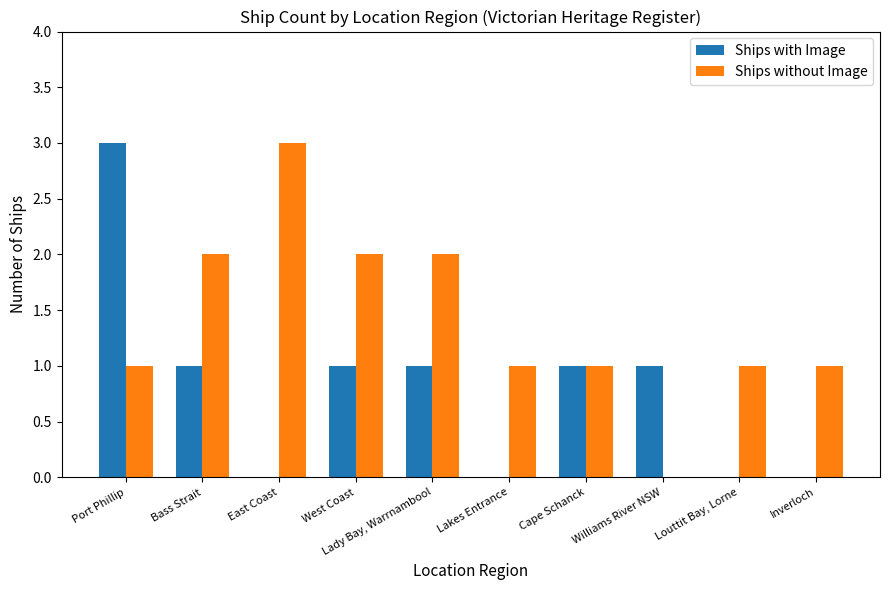

How many distinct data groups are displayed?

2